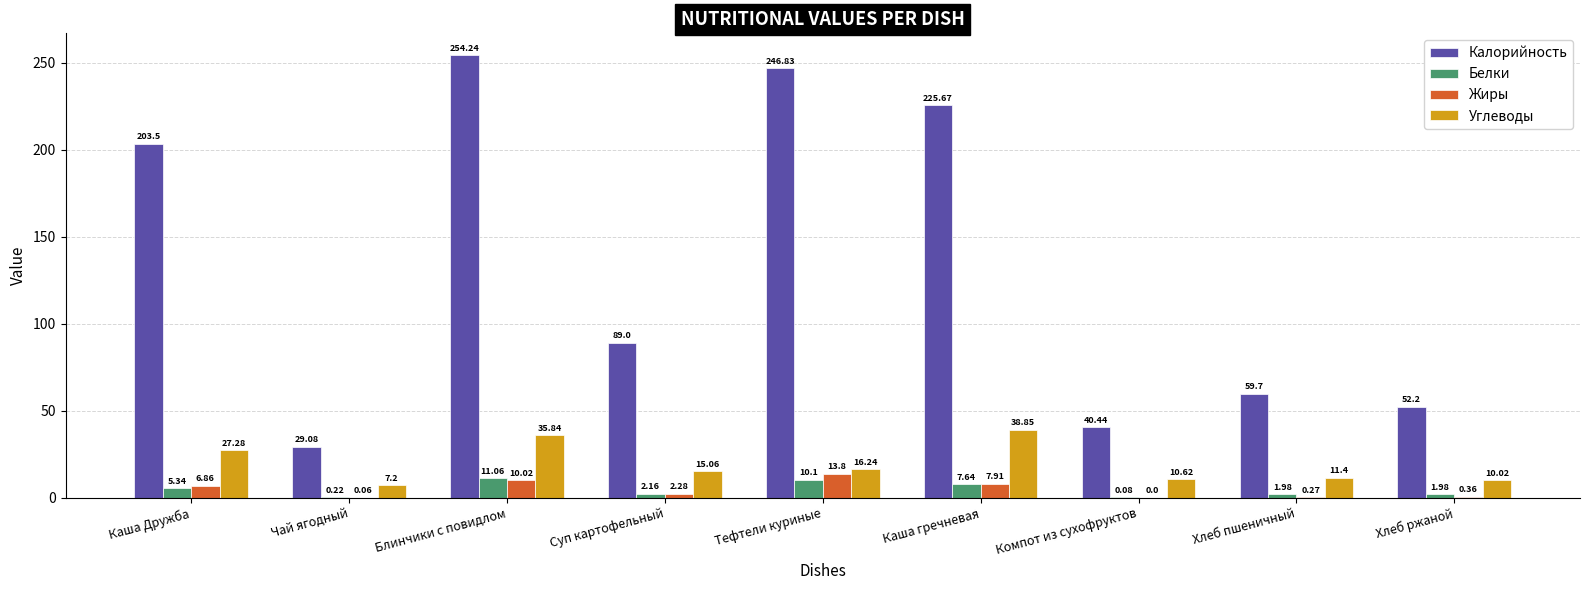

How many groups of bars are there?

9